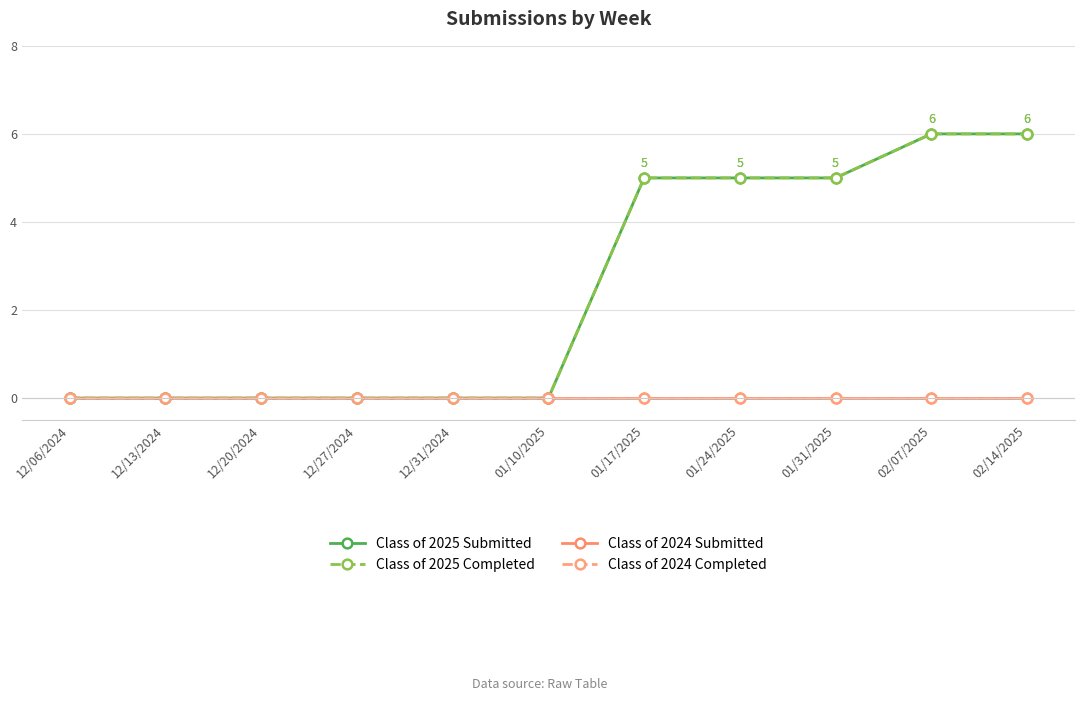

Does the chart have visible grid lines?

Yes